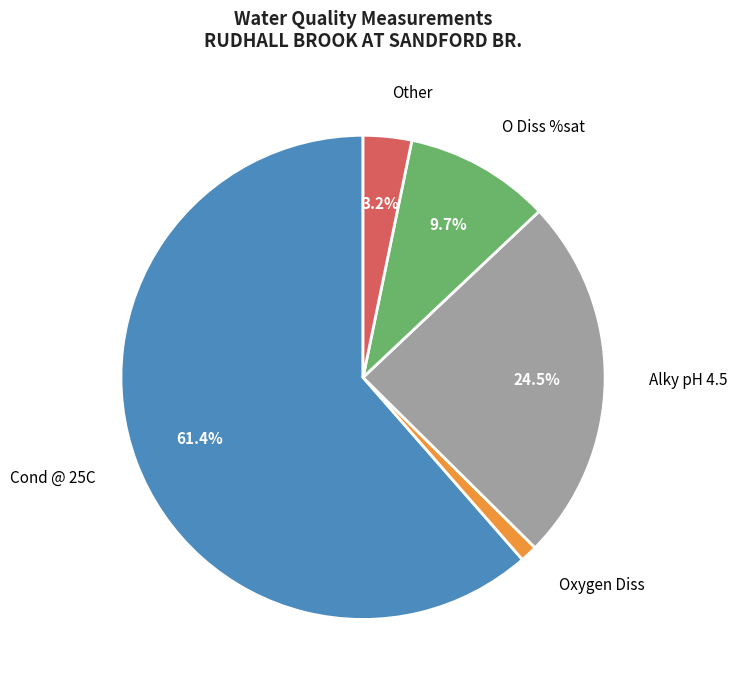

Which slice is the smallest?

Oxygen Diss